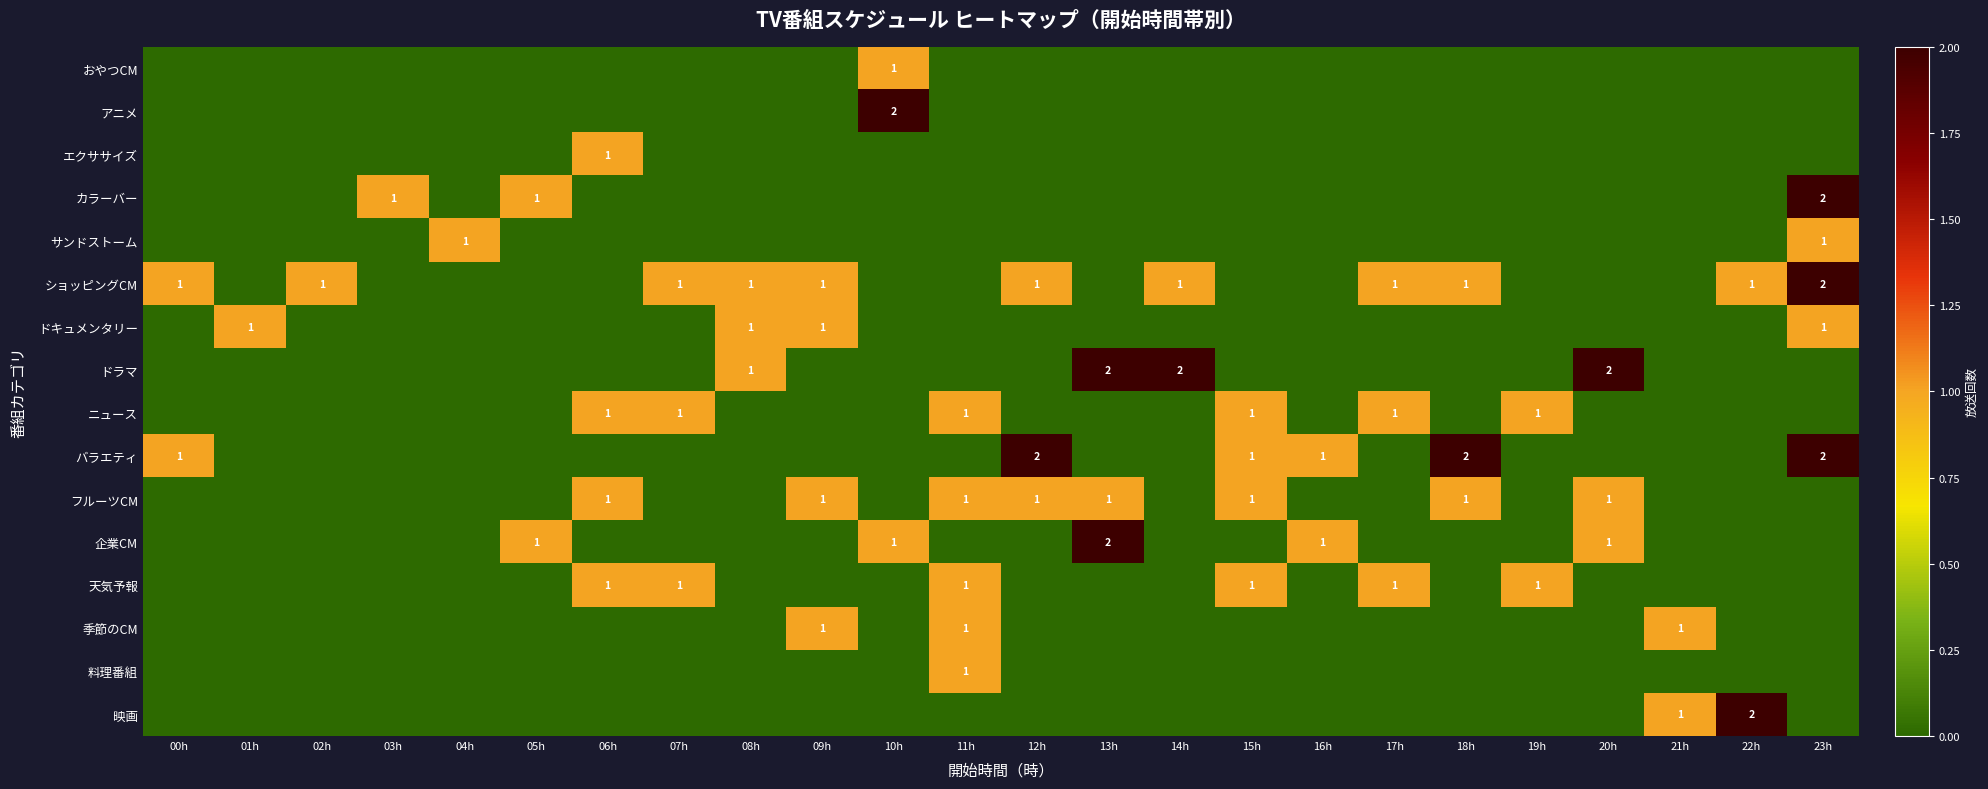

What is the sum of the フルーツCM values at 11h and 22h?

1